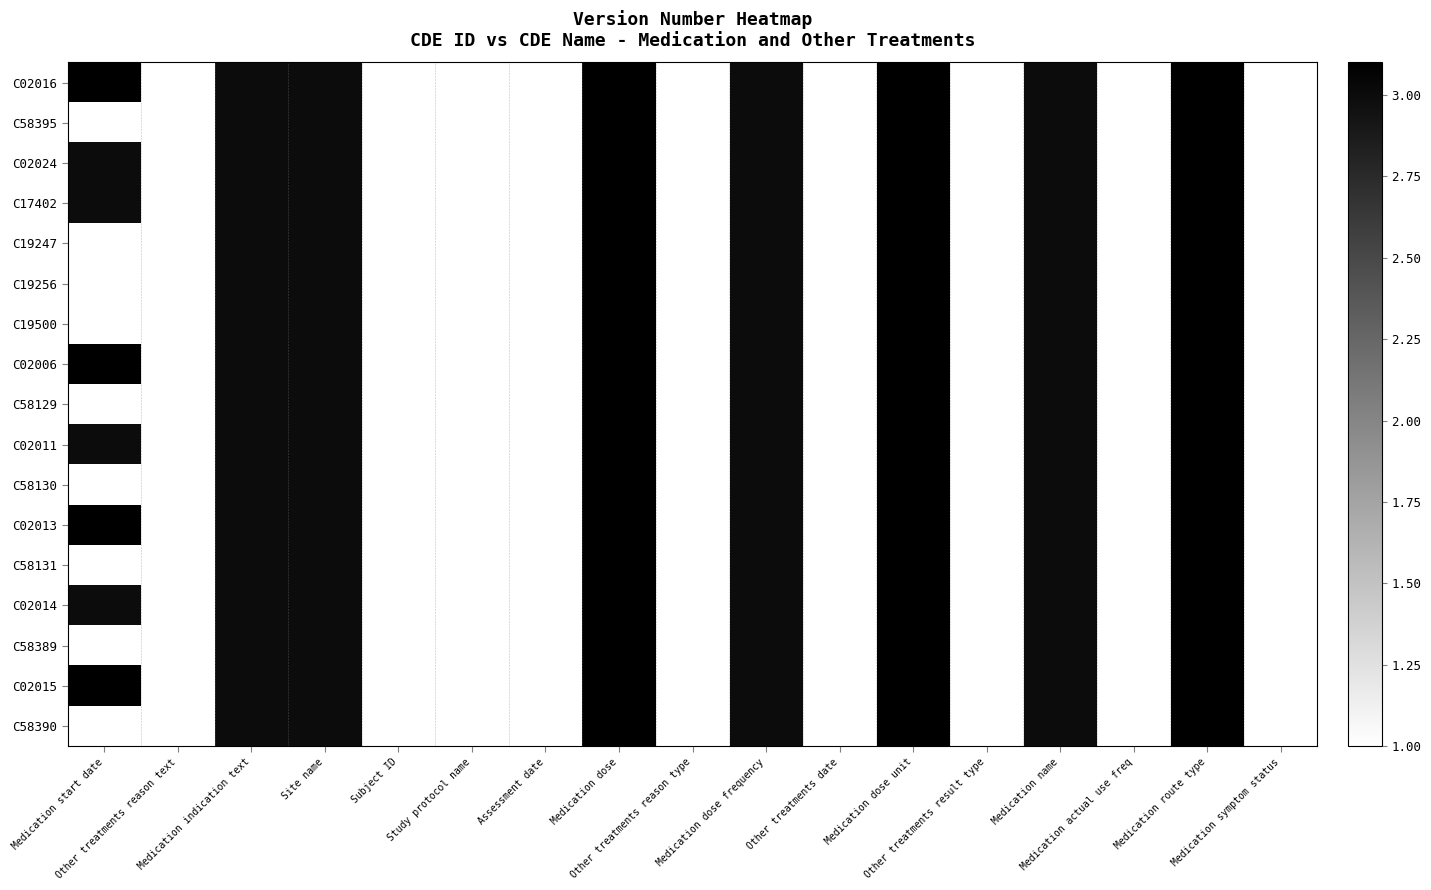

Which label corresponds to the smallest value in the chart?

Other treatments reason text